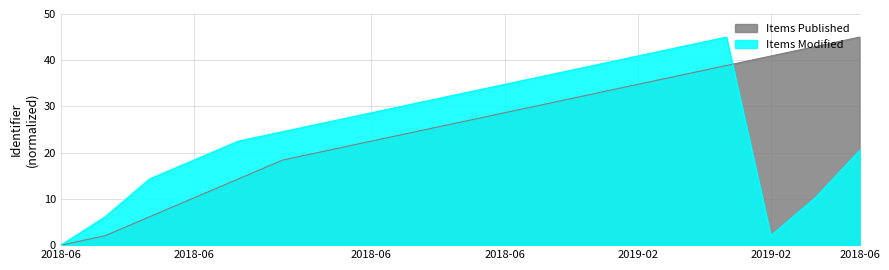

How many values in Items Published are above zero?

18